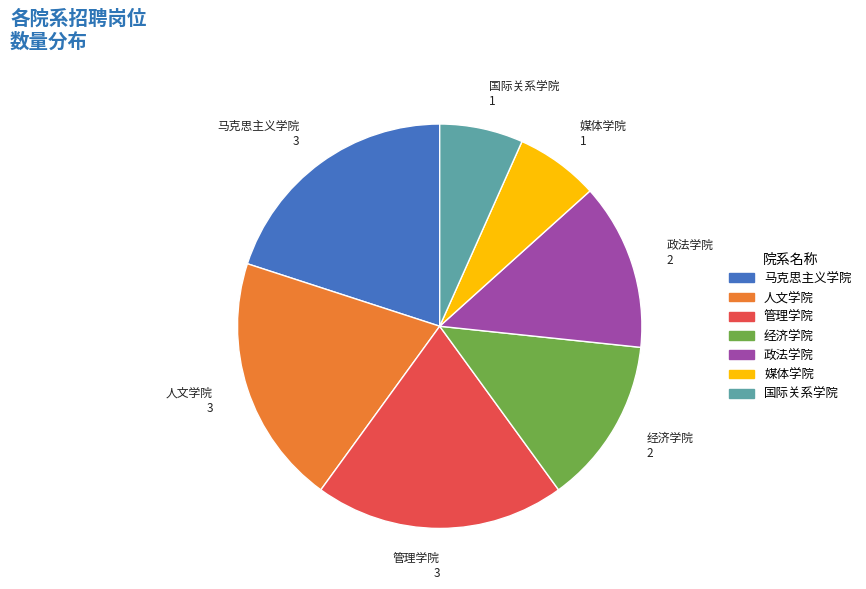

Is 国际关系学院 the majority of the pie?

No